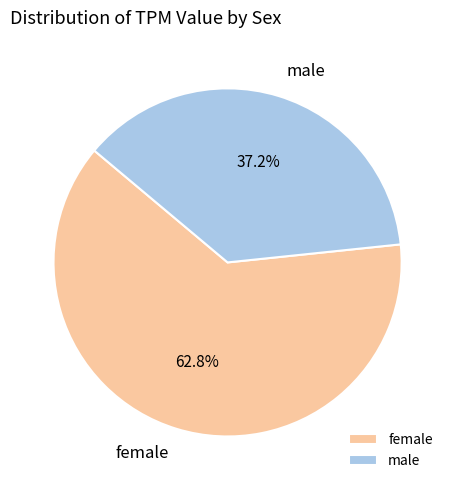

True or false: male accounts for 37% of the total.

True